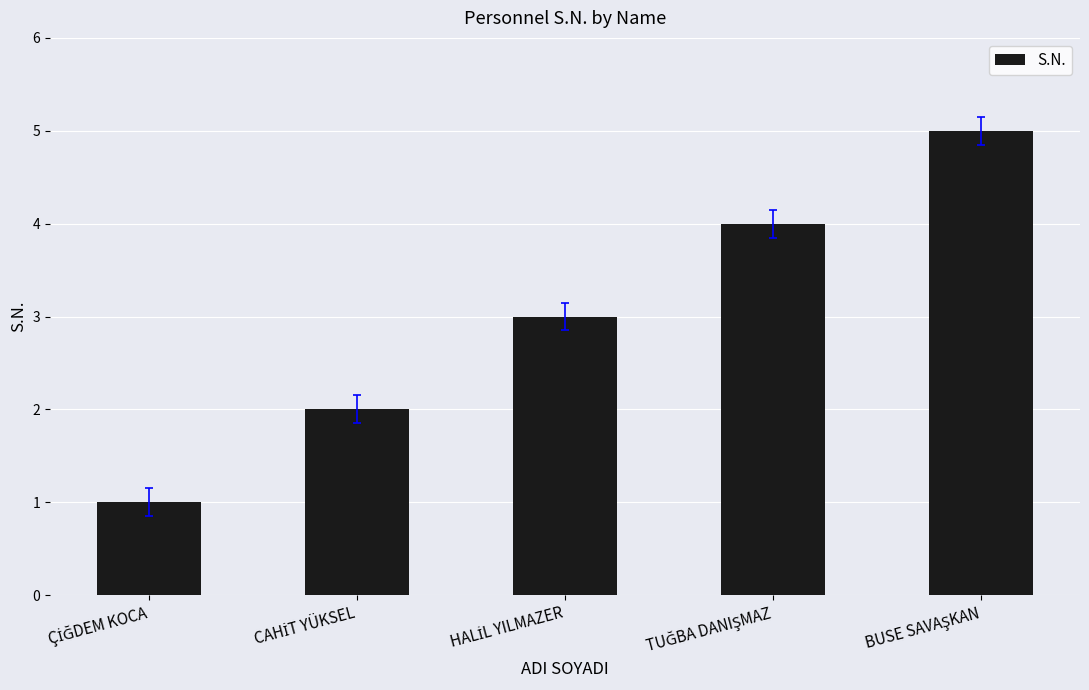

What is the difference between the maximum and minimum values?

4